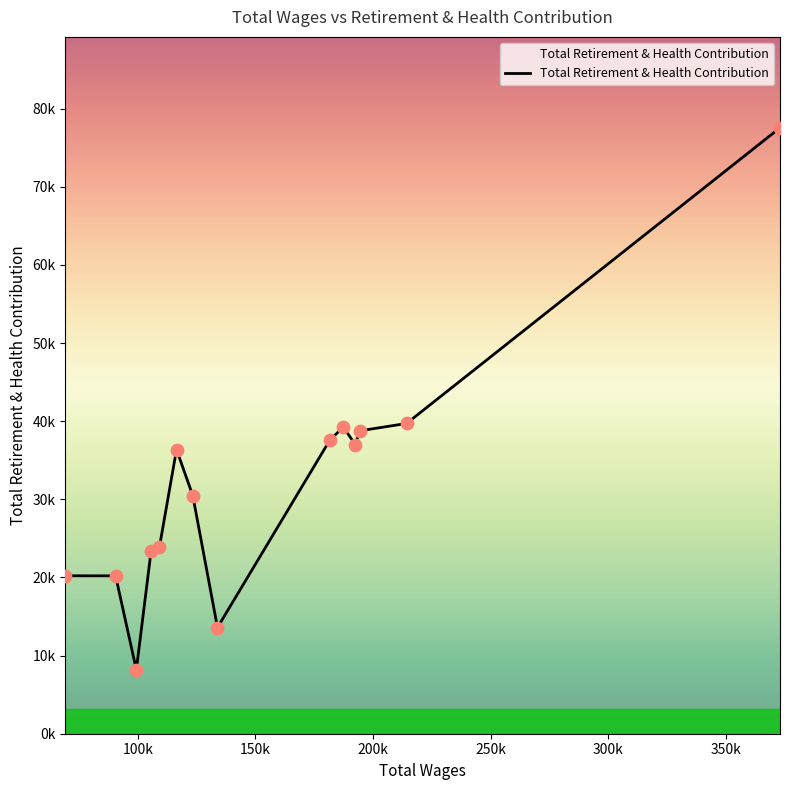

Is this an area chart (filled region under the line)?

Yes